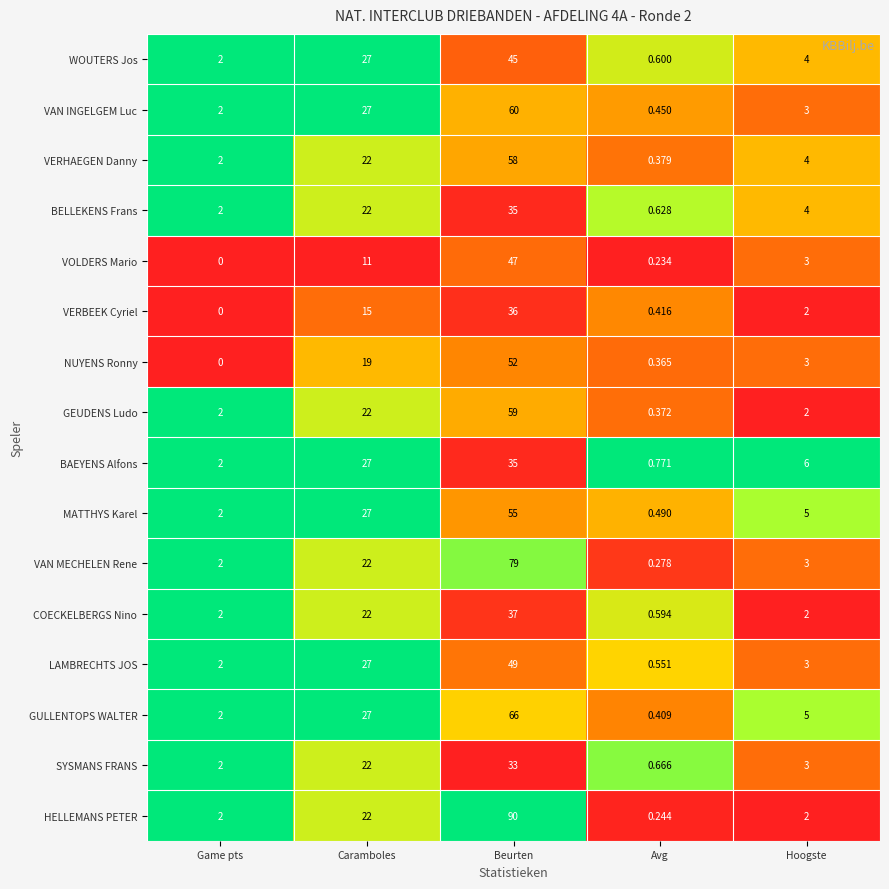

Which series has the widest spread of values?

HELLEMANS PETER